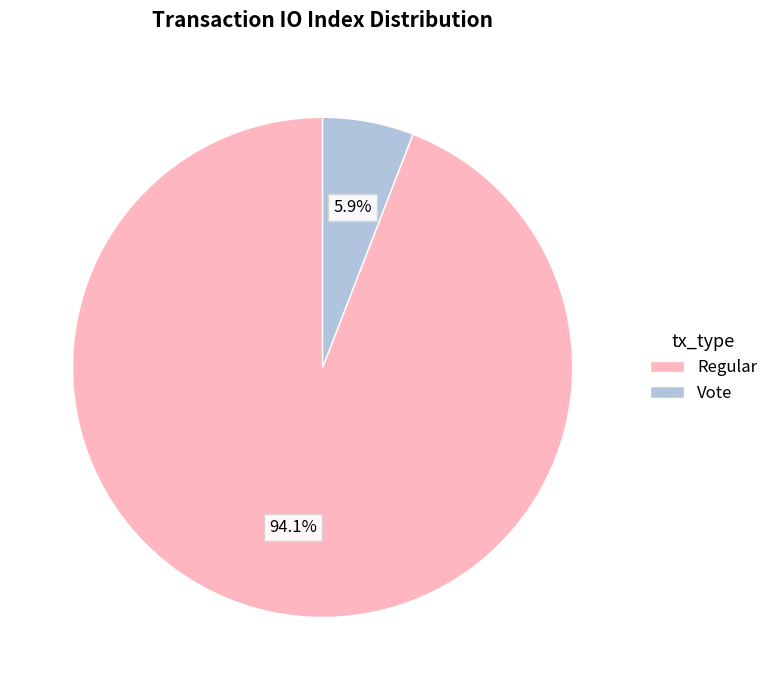

What is the largest slice in the pie chart?

Regular